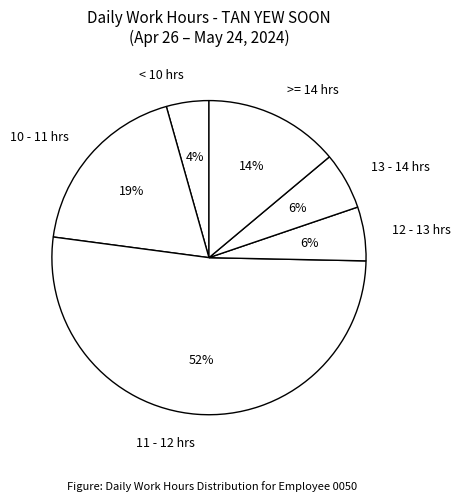

Which has a higher value, 10 - 11 hrs or 11 - 12 hrs?

11 - 12 hrs